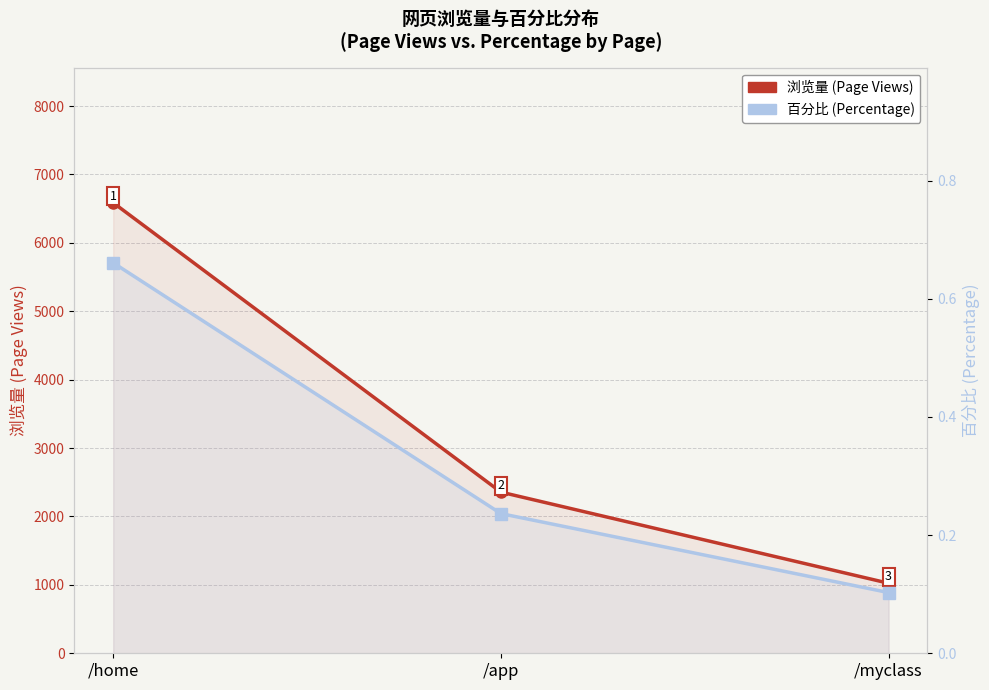

How many categories are shown in the chart?

3